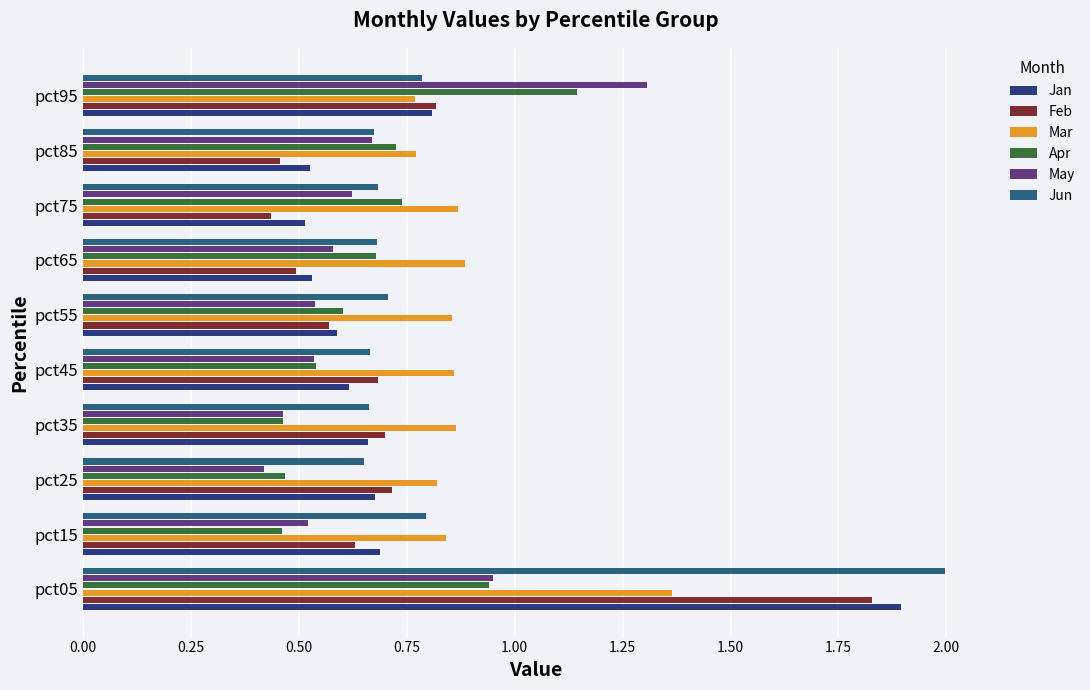

At which label does May reach its minimum?

pct25